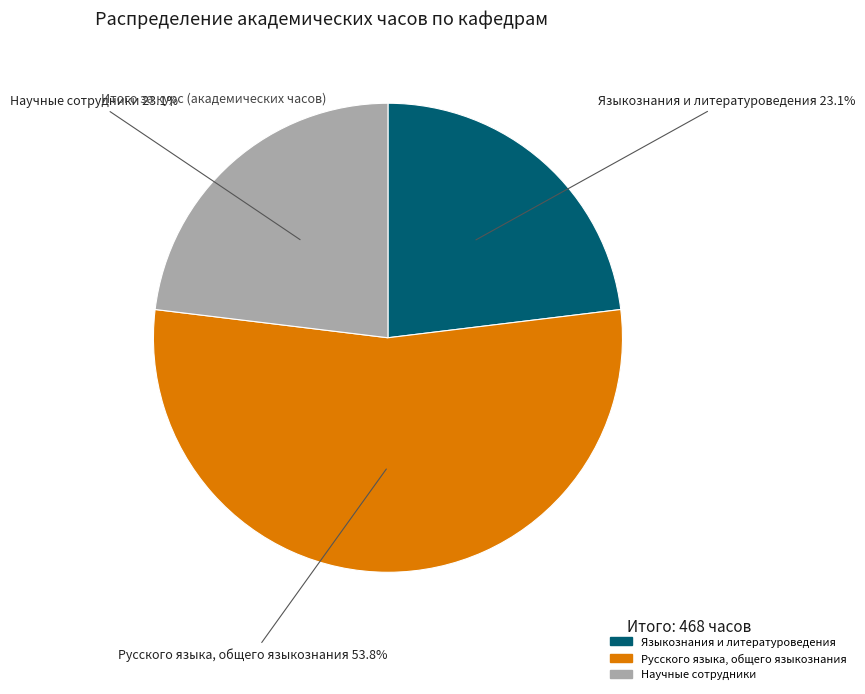

Which has a higher value, Языкознания и литературоведения or Русского языка, общего языкознания?

Русского языка, общего языкознания